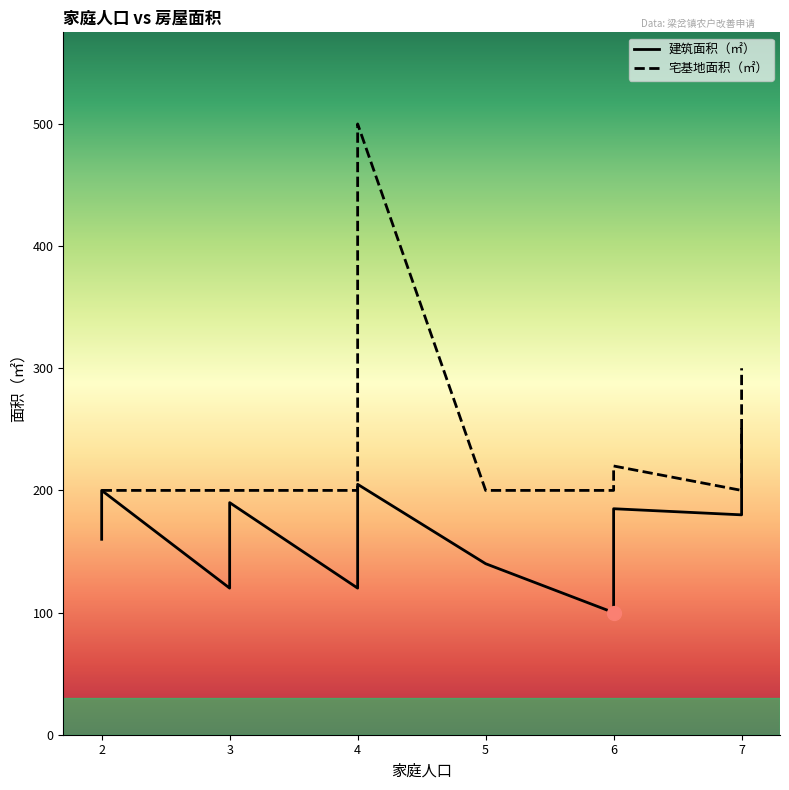

Which series has the largest total across all categories?

宅基地面积（㎡）